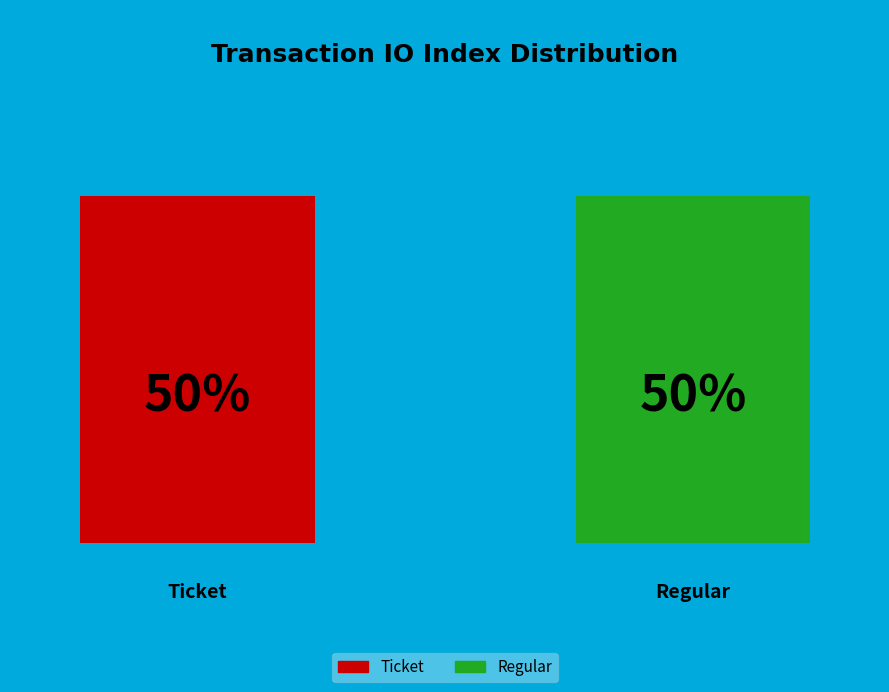

To the nearest percent, what is the average slice percentage?

50%